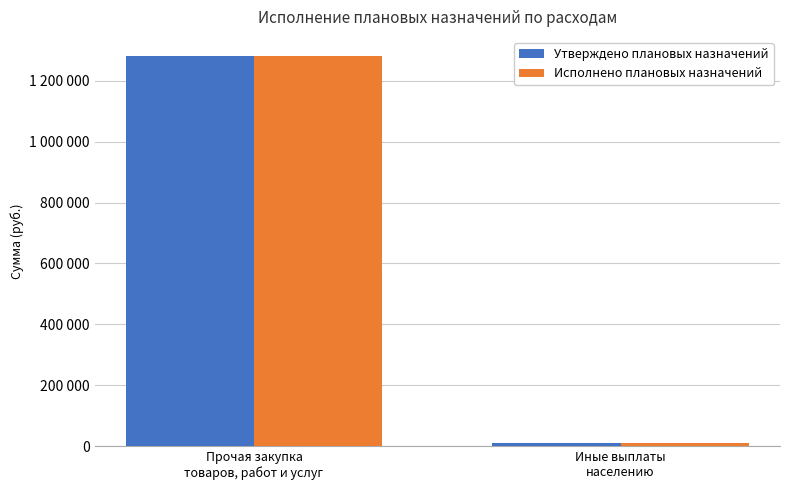

What are all the series names shown in the legend?

Утверждено плановых назначений, Исполнено плановых назначений